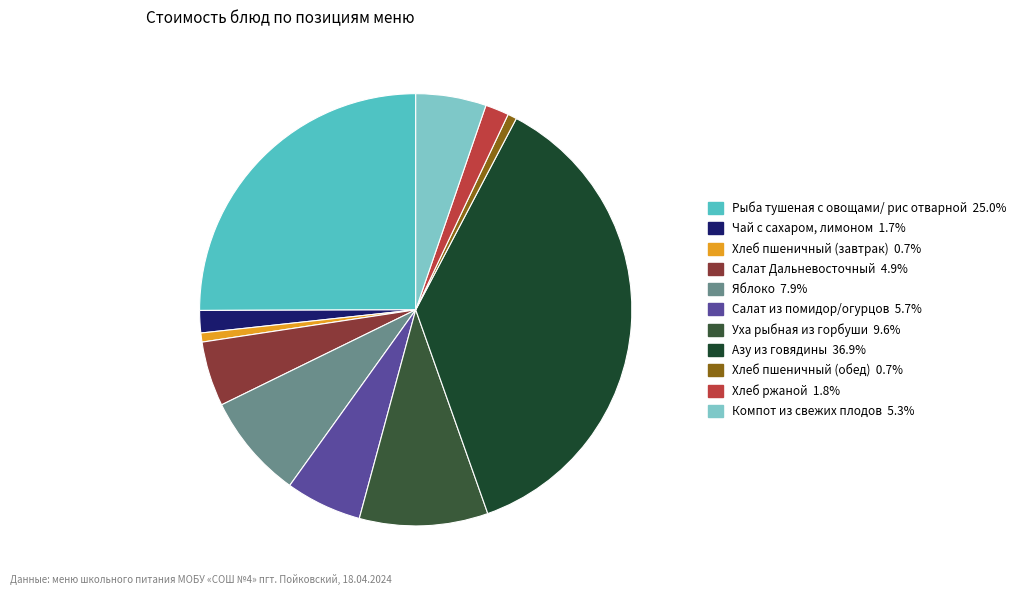

True or false: Салат из помидор/огурцов accounts for 6% of the total.

True